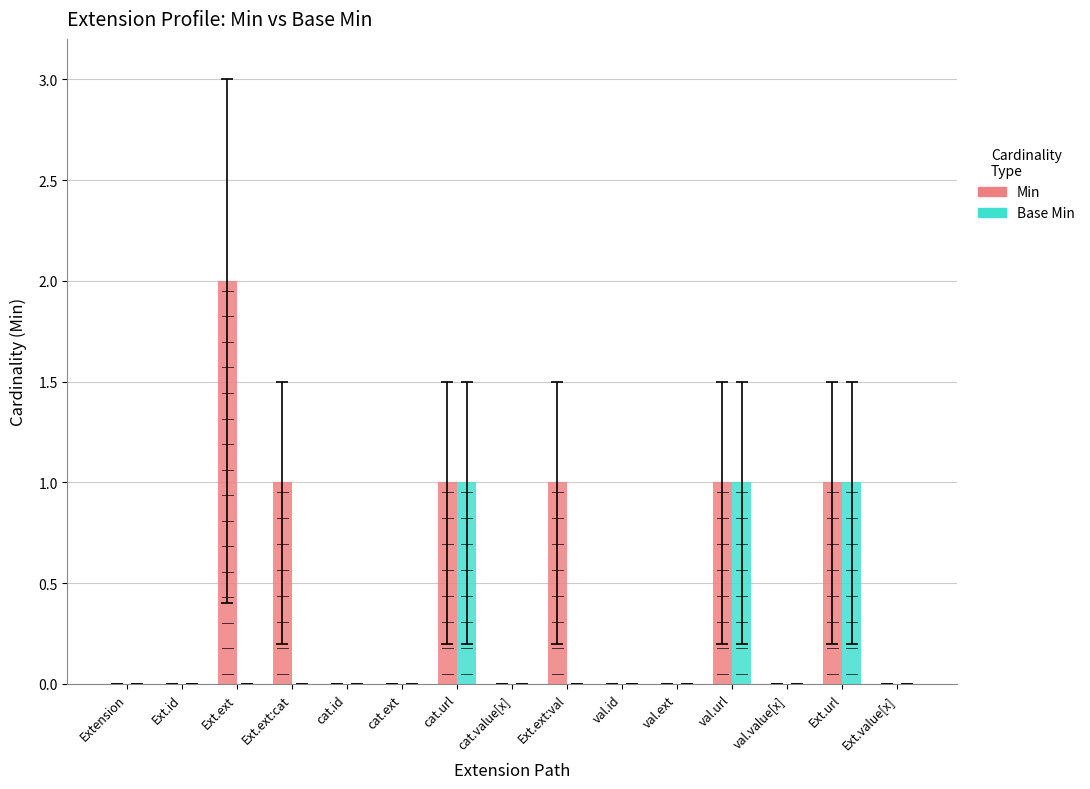

Reading left to right, what are all the values shown in this chart?

Min: 0	0	2	1	0	0	1	0	1	0	0	1	0	1	0
Base Min: 0	0	0	0	0	0	1	0	0	0	0	1	0	1	0